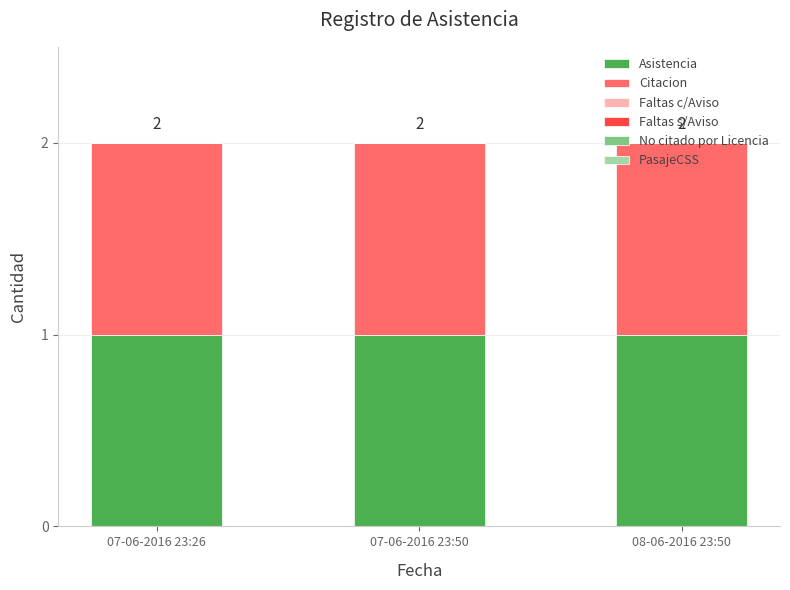

How many bars are there in total?

18